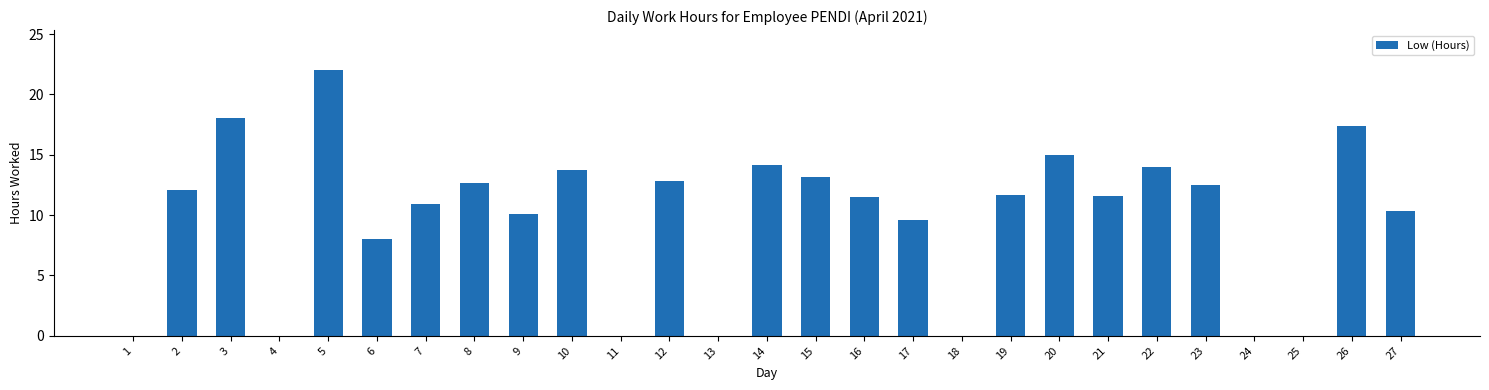

Count the number of data series in this chart.

1